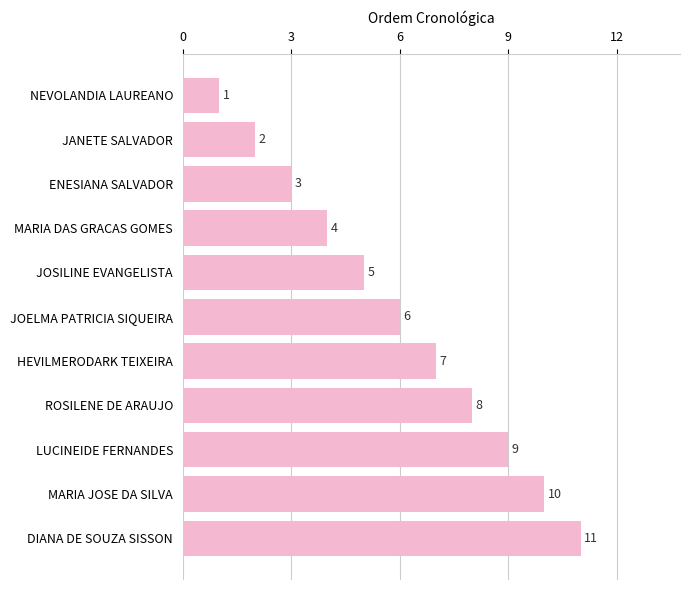

List the labels in order of value, largest first.

DIANA DE SOUZA SISSON, MARIA JOSE DA SILVA, LUCINEIDE FERNANDES, ROSILENE DE ARAUJO, HEVILMERODARK TEIXEIRA, JOELMA PATRICIA SIQUEIRA, JOSILINE EVANGELISTA, MARIA DAS GRACAS GOMES, ENESIANA SALVADOR, JANETE SALVADOR, NEVOLANDIA LAUREANO